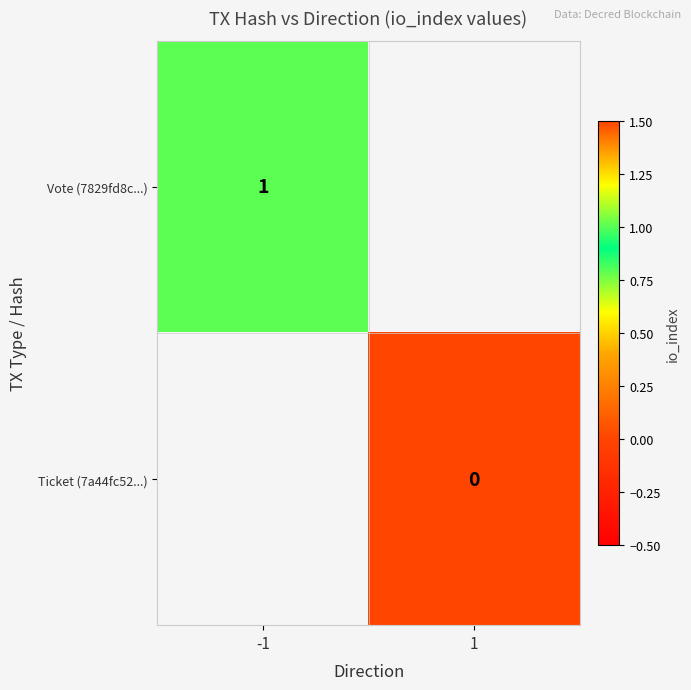

True or false: Vote (7829fd8c...) has a value of 0 at -1.

False